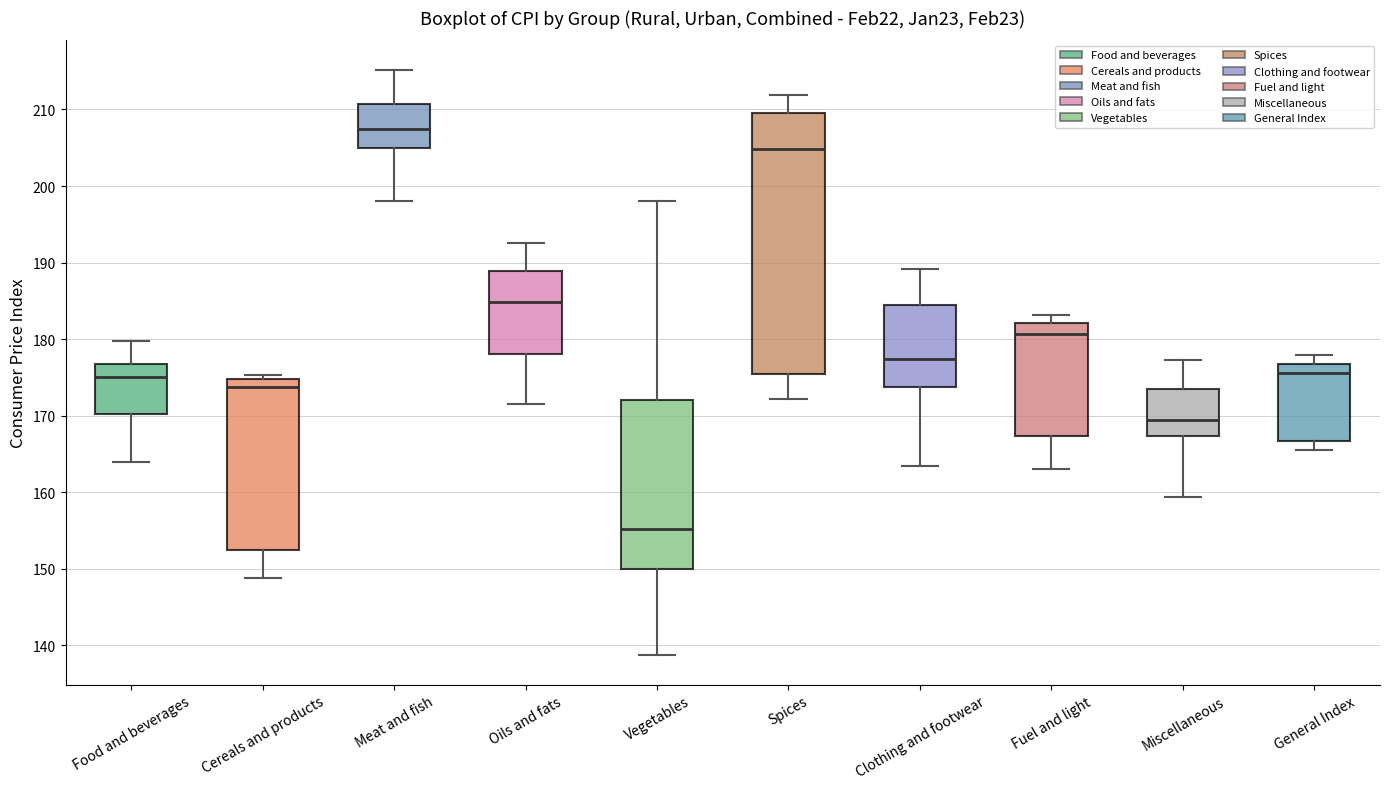

Which box is the tallest, from its lower edge to its upper edge?

Spices